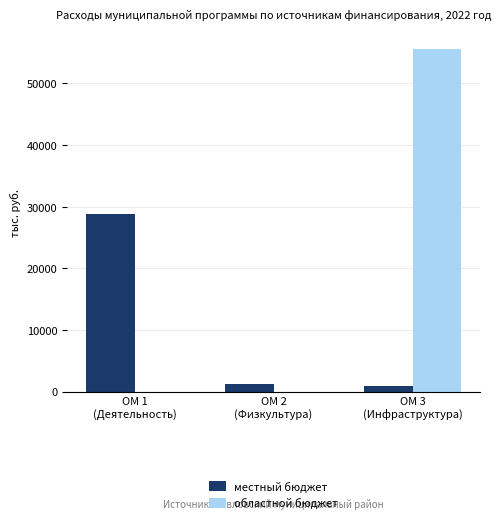

Between ОМ 1
(Деятельность) and ОМ 2
(Физкультура), which series saw the biggest shift?

местный бюджет